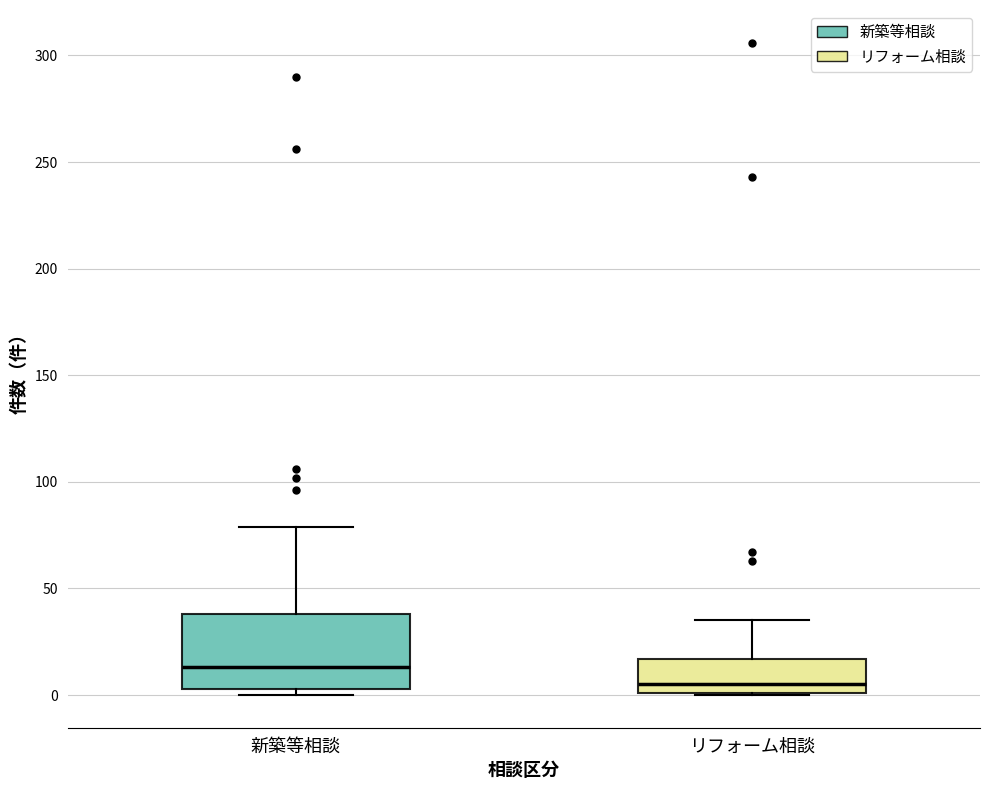

Reading left to right, transcribe this box plot: for each box, give where its median line is, the range the box spans, and where its two whiskers end, as read against the y-axis. The values are not printed on the chart, so give them approximately, as read against the axis.

新築等相談: median 15, box 5 to 40, whiskers 0 to 80
リフォーム相談: median 5, box 0 to 15, whiskers 0 to 35